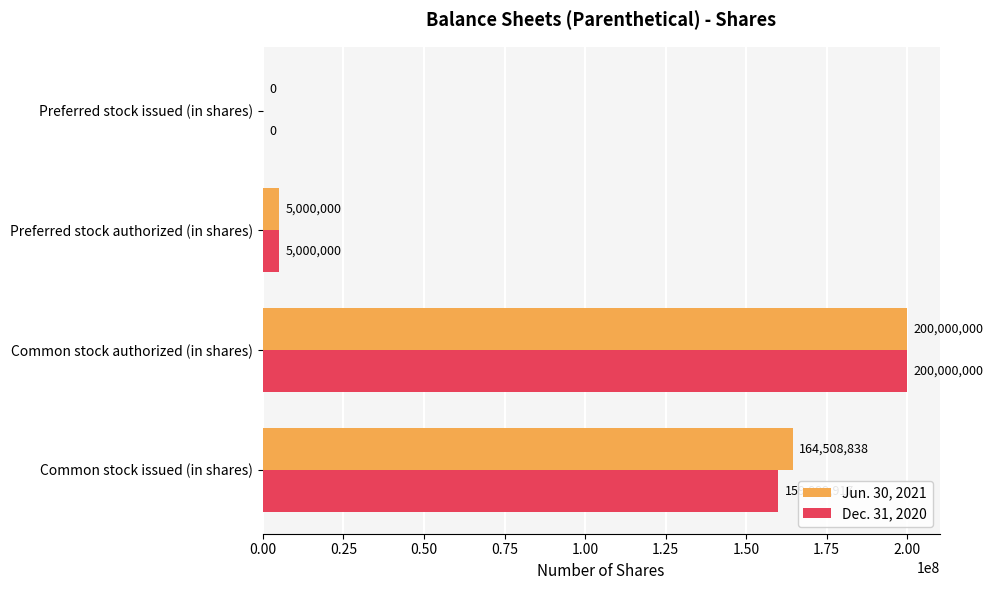

What is the sum of all Dec. 31, 2020 values?

364999917